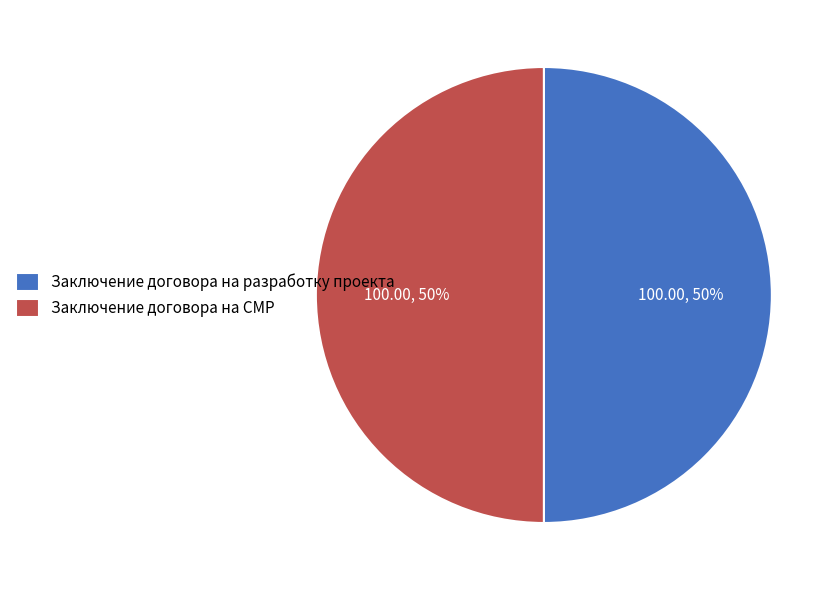

How many slices are in this pie chart?

2